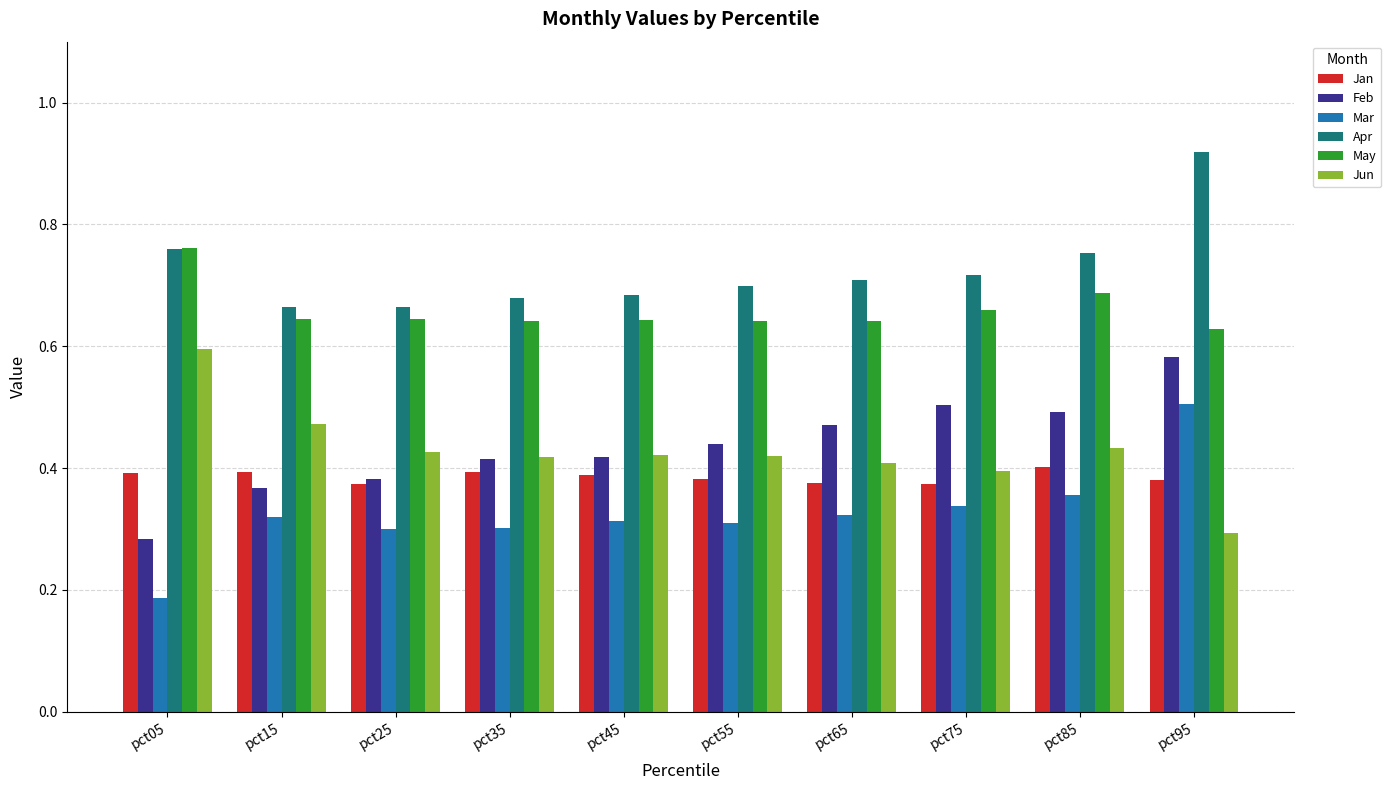

What are all the series names shown in the legend?

Jan, Feb, Mar, Apr, May, Jun